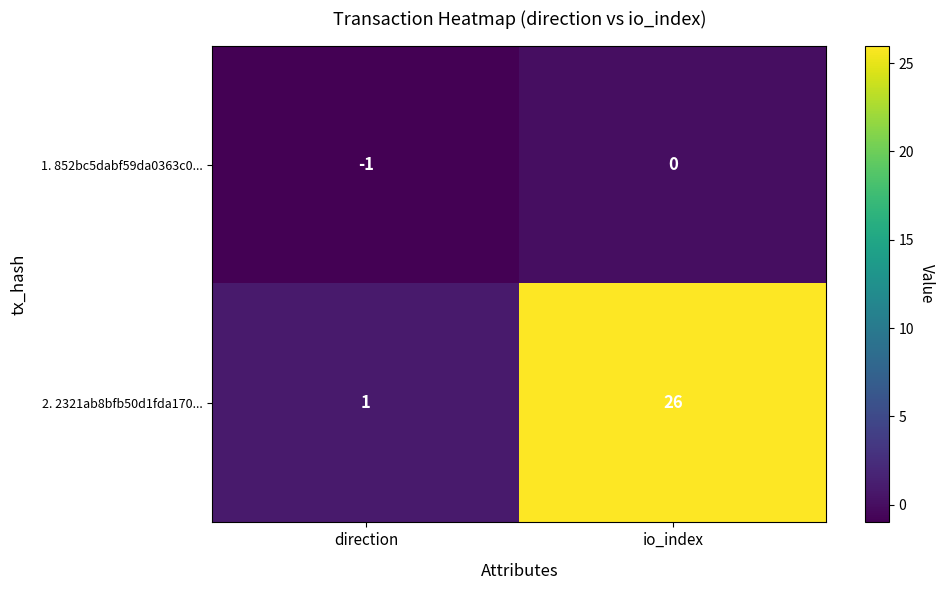

Which series changed the most between direction and io_index?

2. 2321ab8bfb50d1fda170...